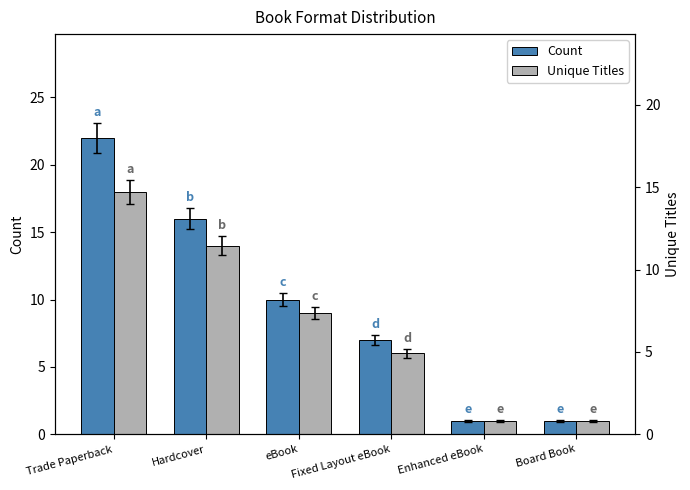

Reading left to right, extract all data points from this chart.

Count: Trade Paperback=22	Hardcover=16	eBook=10	Fixed Layout eBook=7	Enhanced eBook=1	Board Book=1
Unique Titles: Trade Paperback=18	Hardcover=14	eBook=9	Fixed Layout eBook=6	Enhanced eBook=1	Board Book=1